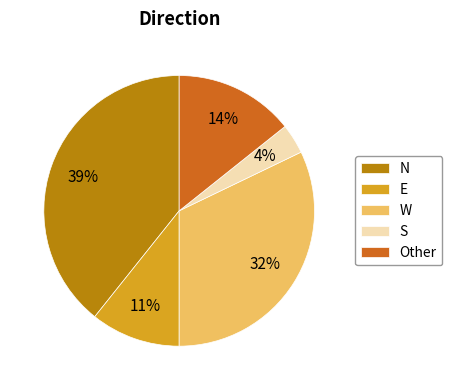

What percentage is the S slice, to the nearest percent?

4%